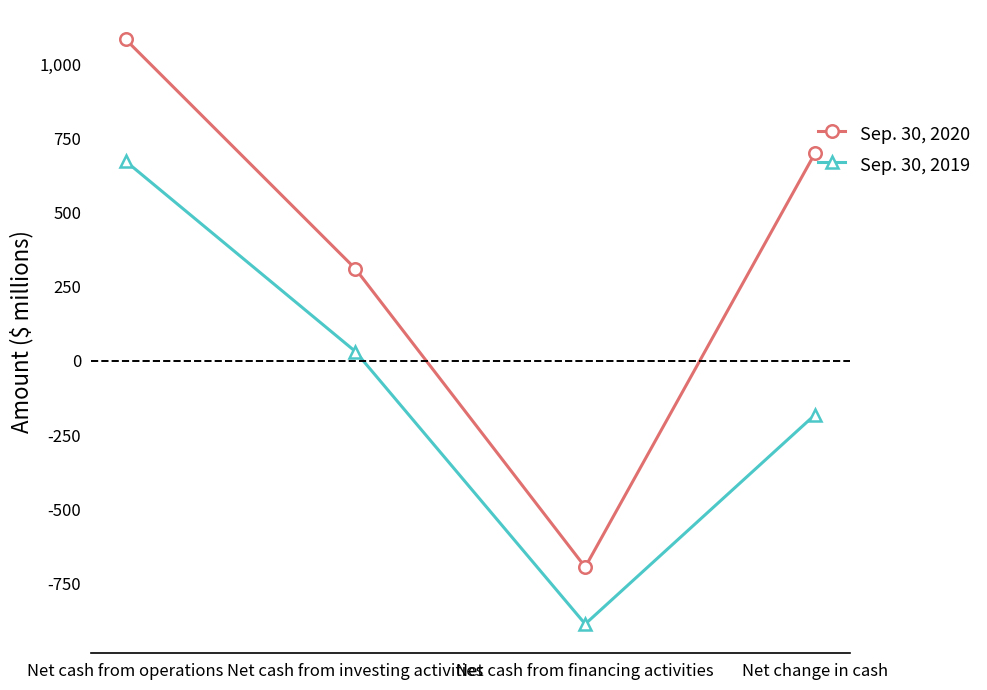

What is the greatest value displayed?

1085